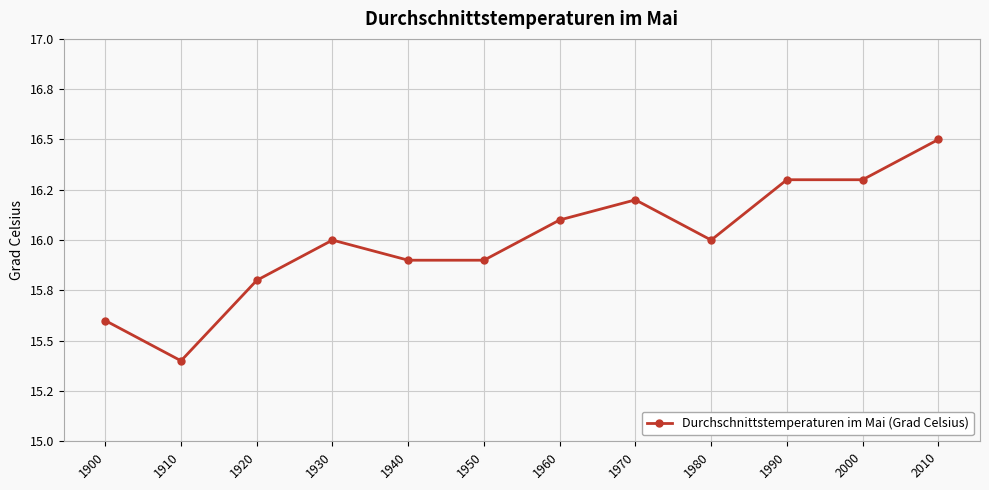

List the labels in order of value, smallest first.

1910, 1900, 1920, 1940, 1950, 1930, 1980, 1960, 1970, 1990, 2000, 2010